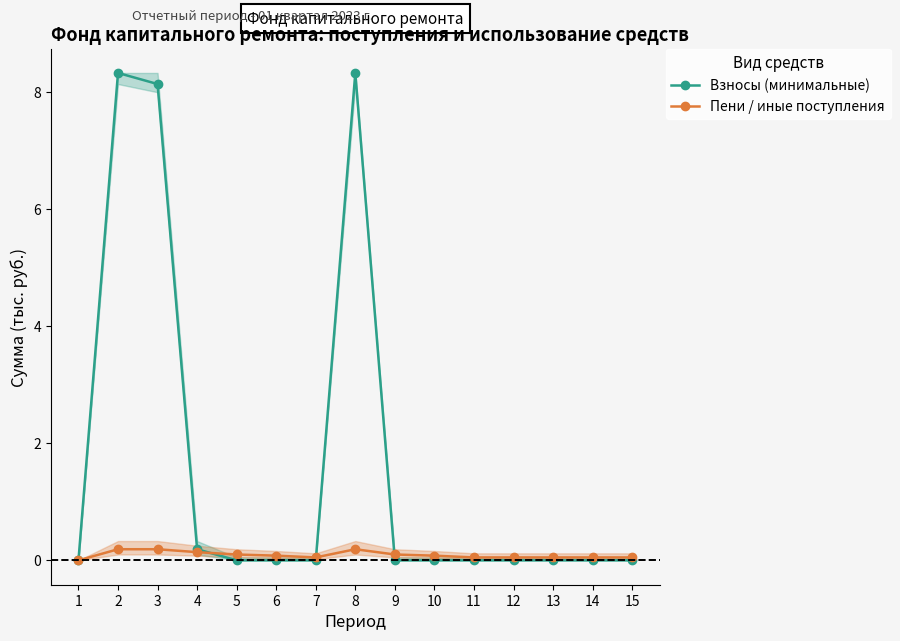

What is the difference between the highest and lowest values at 3?

8.0